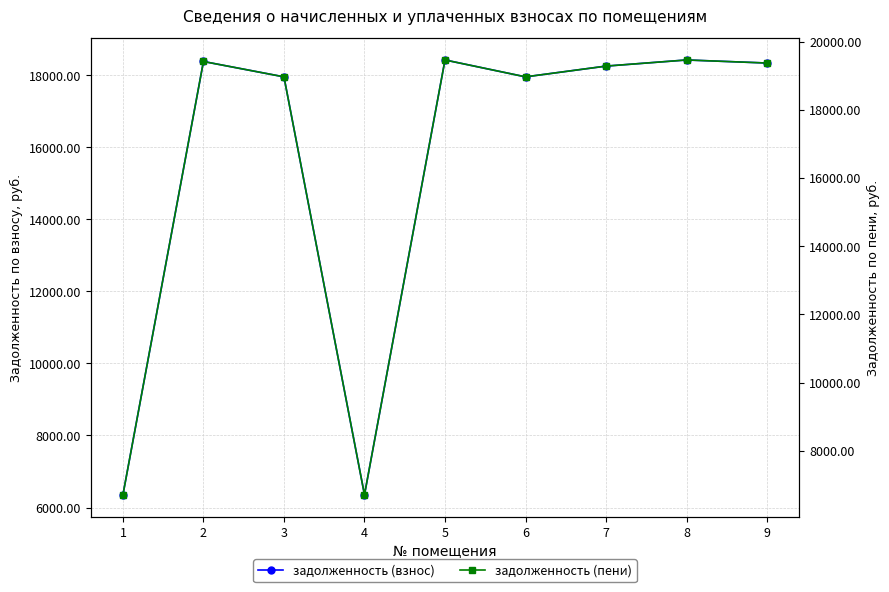

True or false: задолженность (взнос) has more than 1 interior local peaks.

True